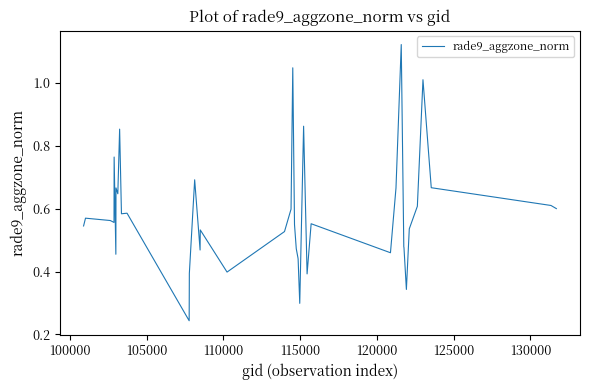

Does the chart display data point markers on the line(s)?

No